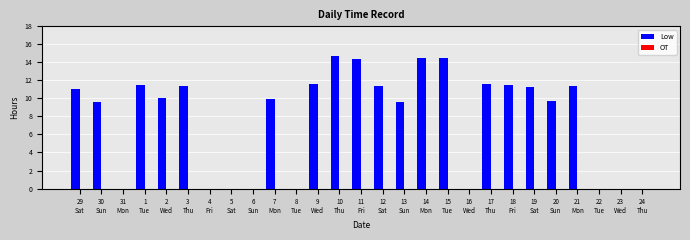

What is the greatest value displayed?

14.7